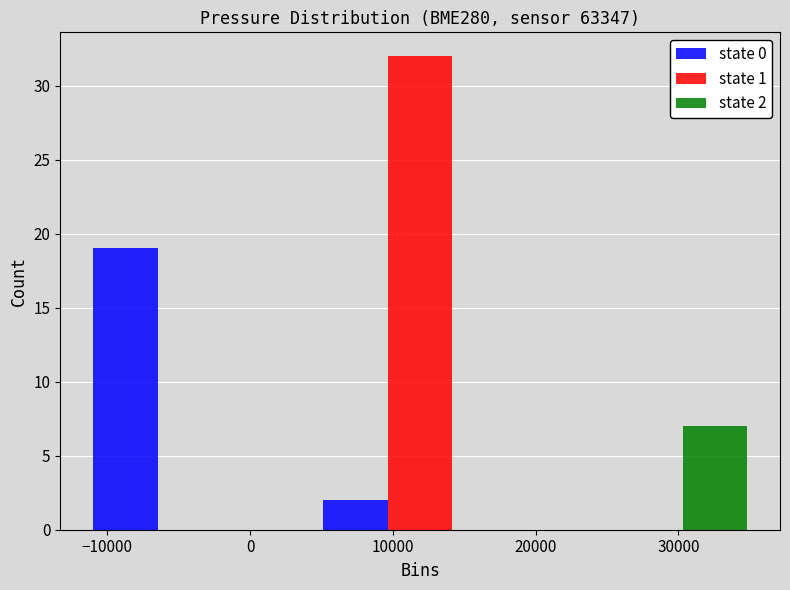

In the state 1 series, which range on the x-axis has the tallest bar?

4000 to 20000